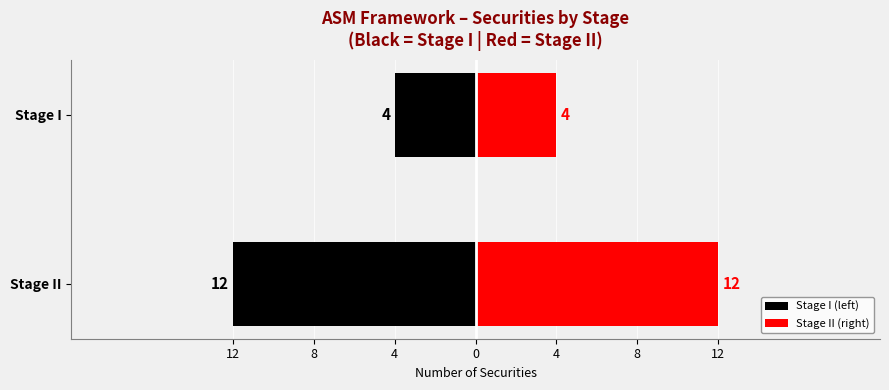

What is the average value of the Stage I (left) series?

-8